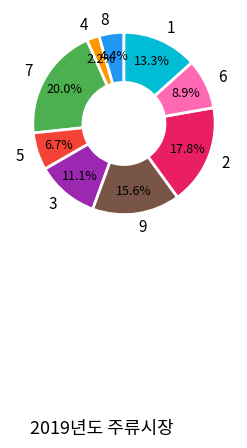

Does any single category account for the majority?

No